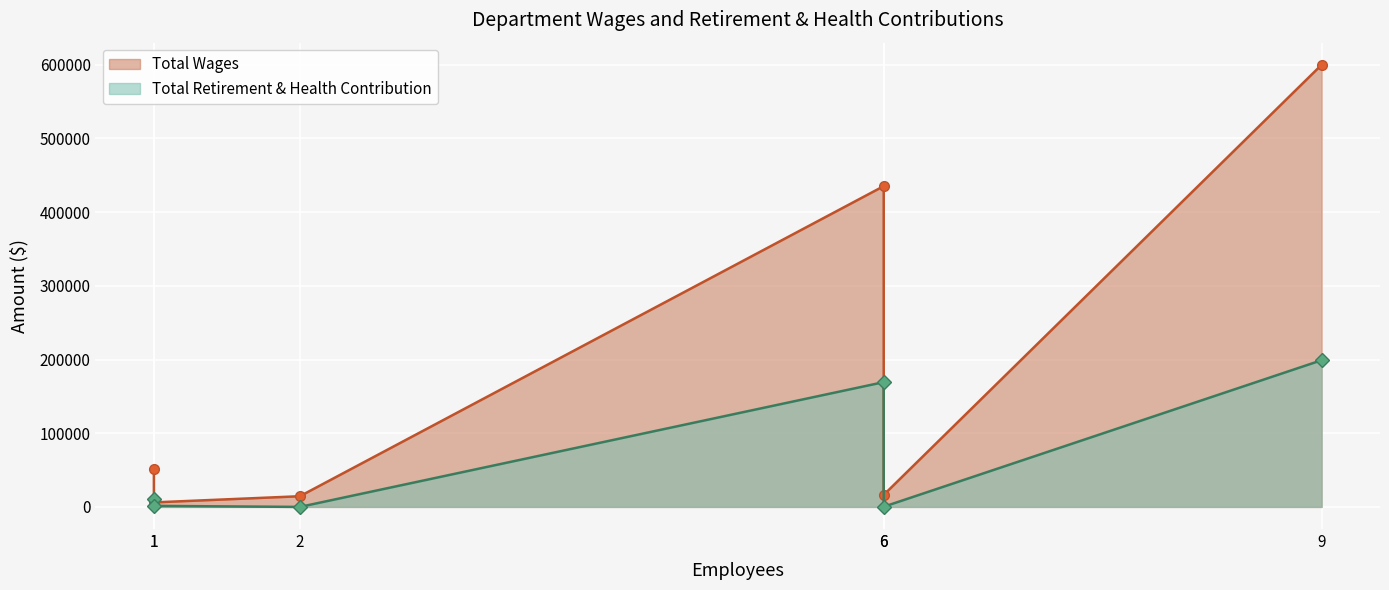

Rank the series at City Council from highest to lowest value.

Total Wages, Total Retirement & Health Contribution